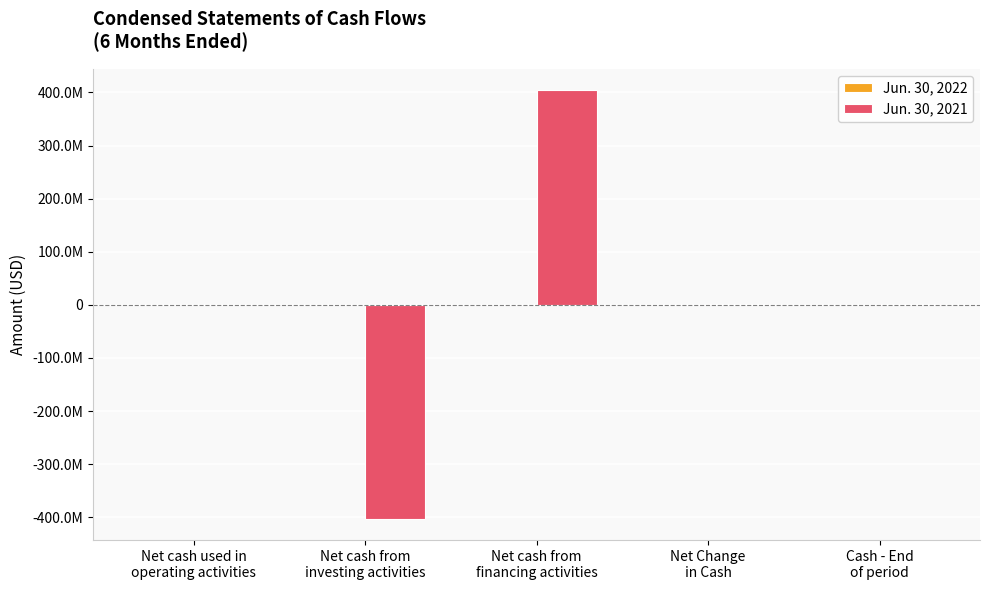

Does the chart contain stacked bars?

No